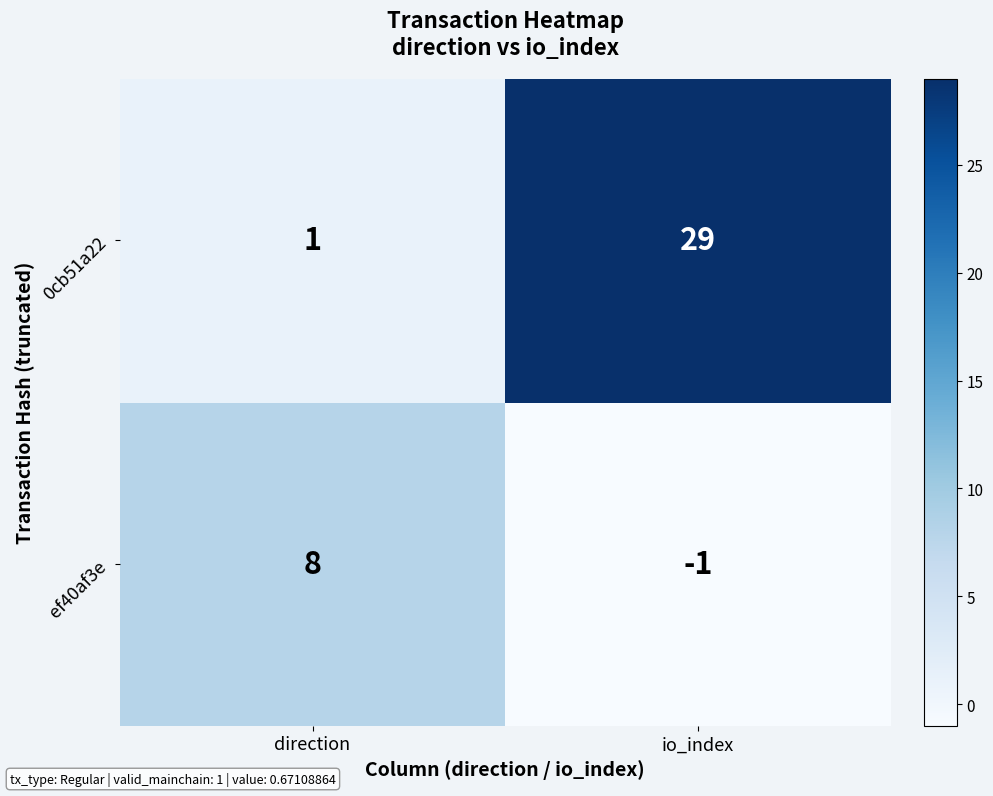

At how many categories does at least one series exceed 14?

1